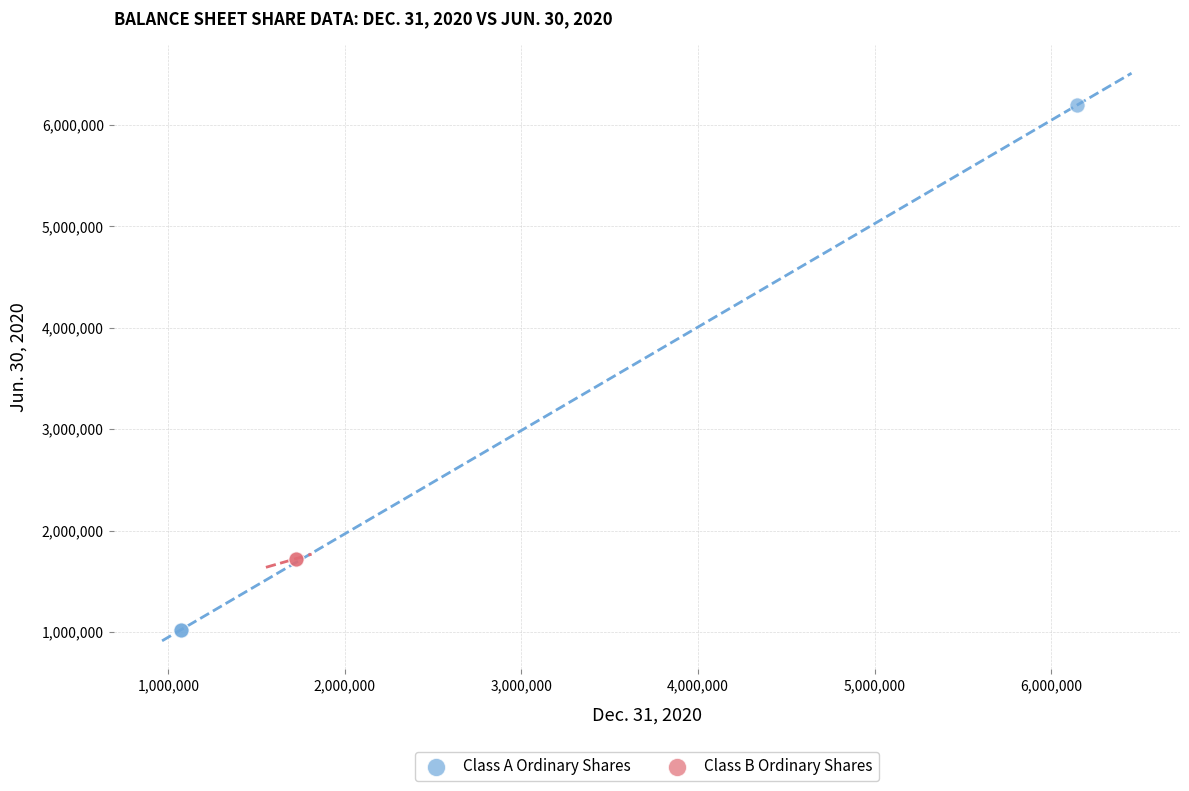

What are all the series names shown in the legend?

Class A Ordinary Shares, Class B Ordinary Shares